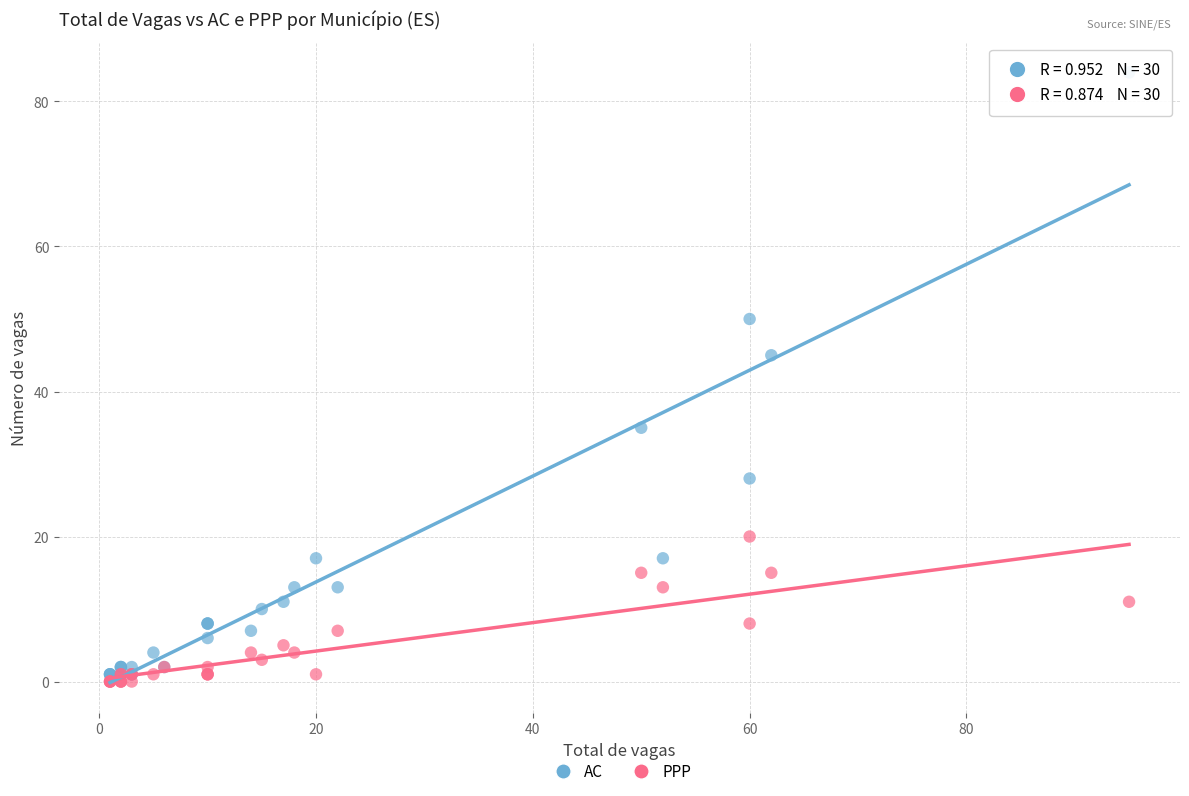

In the AC series, what Y value is closest to 42?

45